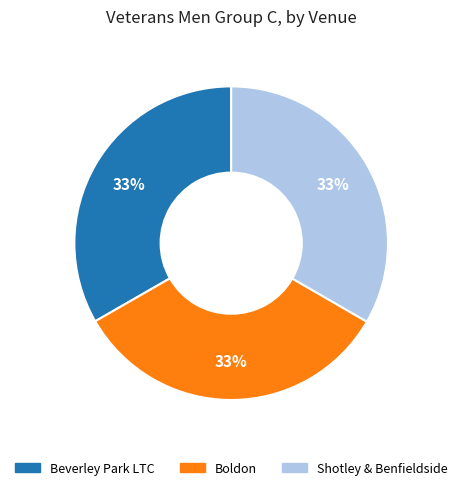

Does any single category account for the majority?

No